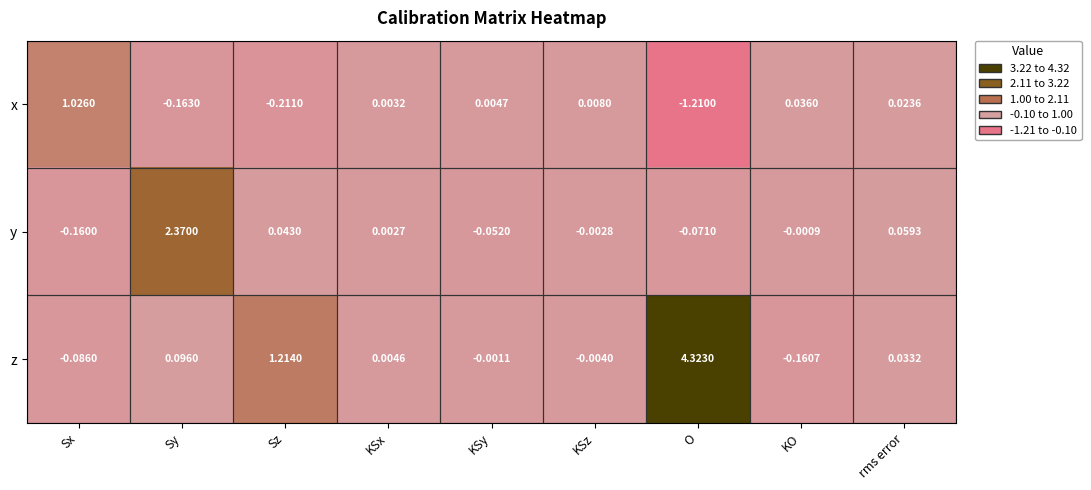

At which category is the sum across all series the highest?

O